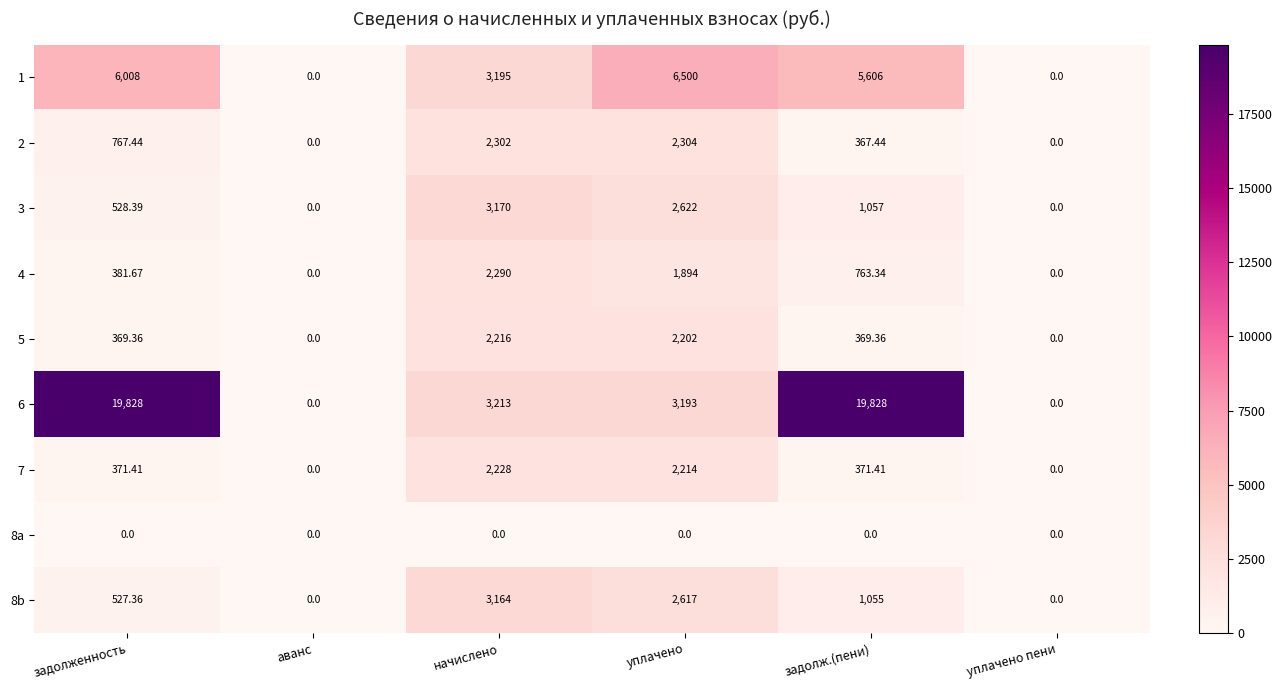

Where is 1 nearest to the value 3250?

начислено